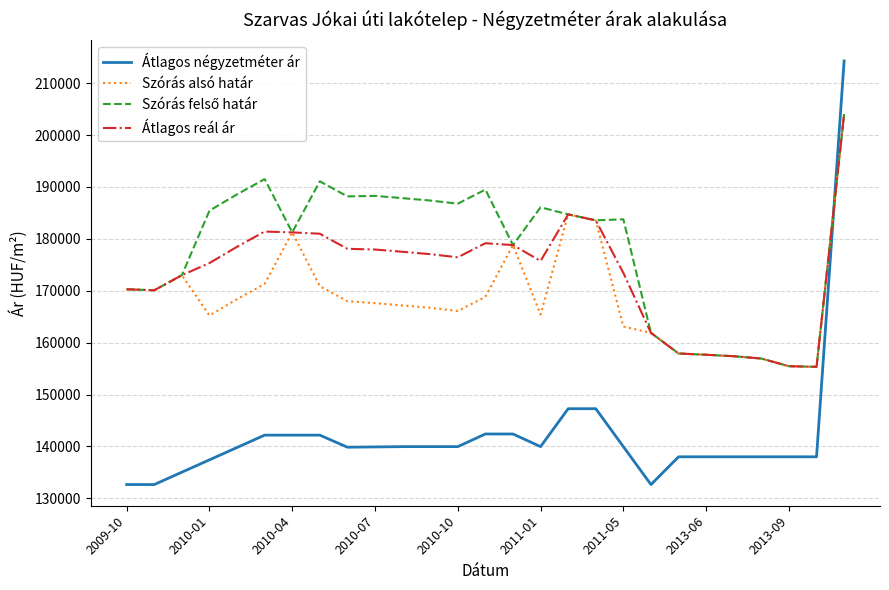

Which series has the widest spread of values?

Átlagos négyzetméter ár